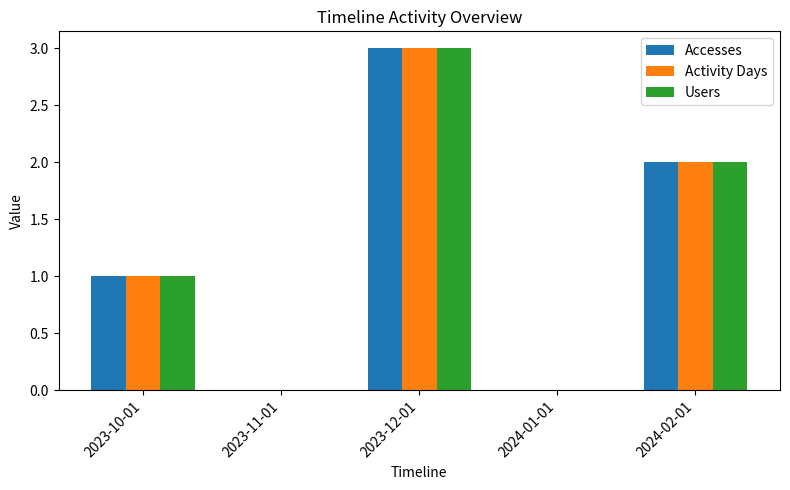

At which category is the sum across all series the highest?

2023-12-01